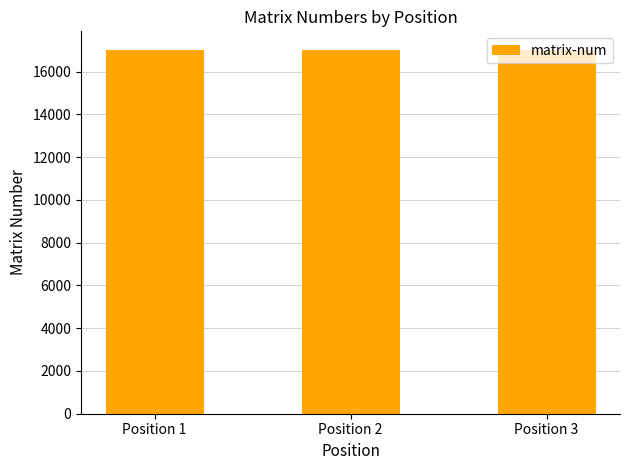

Approximately how many times larger is the value at Position 3 compared to Position 2?

1.0